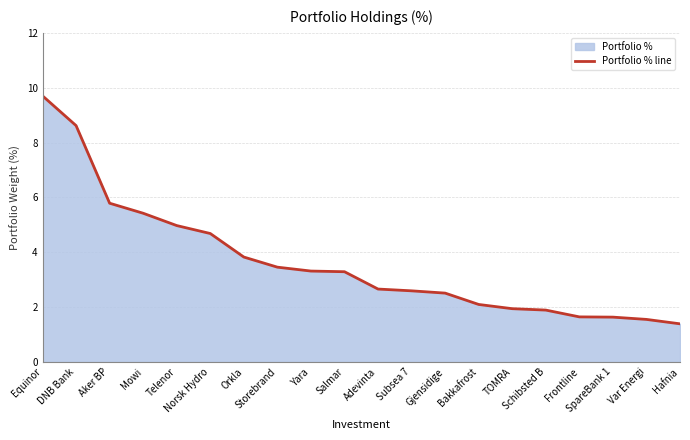

The chart shows a value of 1.7 at Subsea 7. True or false?

False